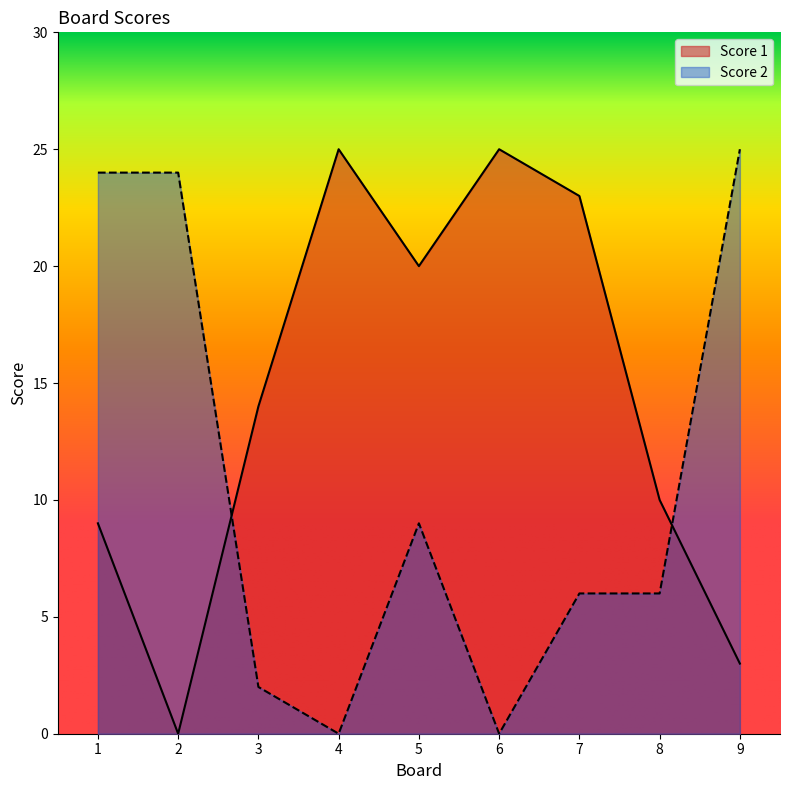

What is the sum of the Score 1 values at 9 and 8?

13